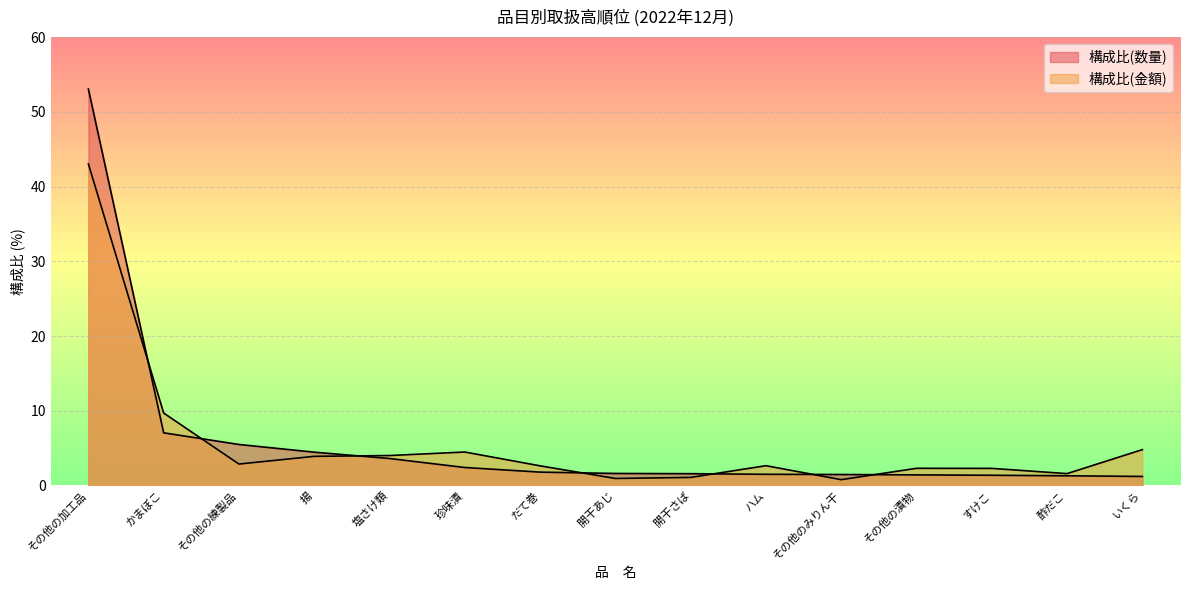

How many values in the 構成比(金額) series exceed 2?

11